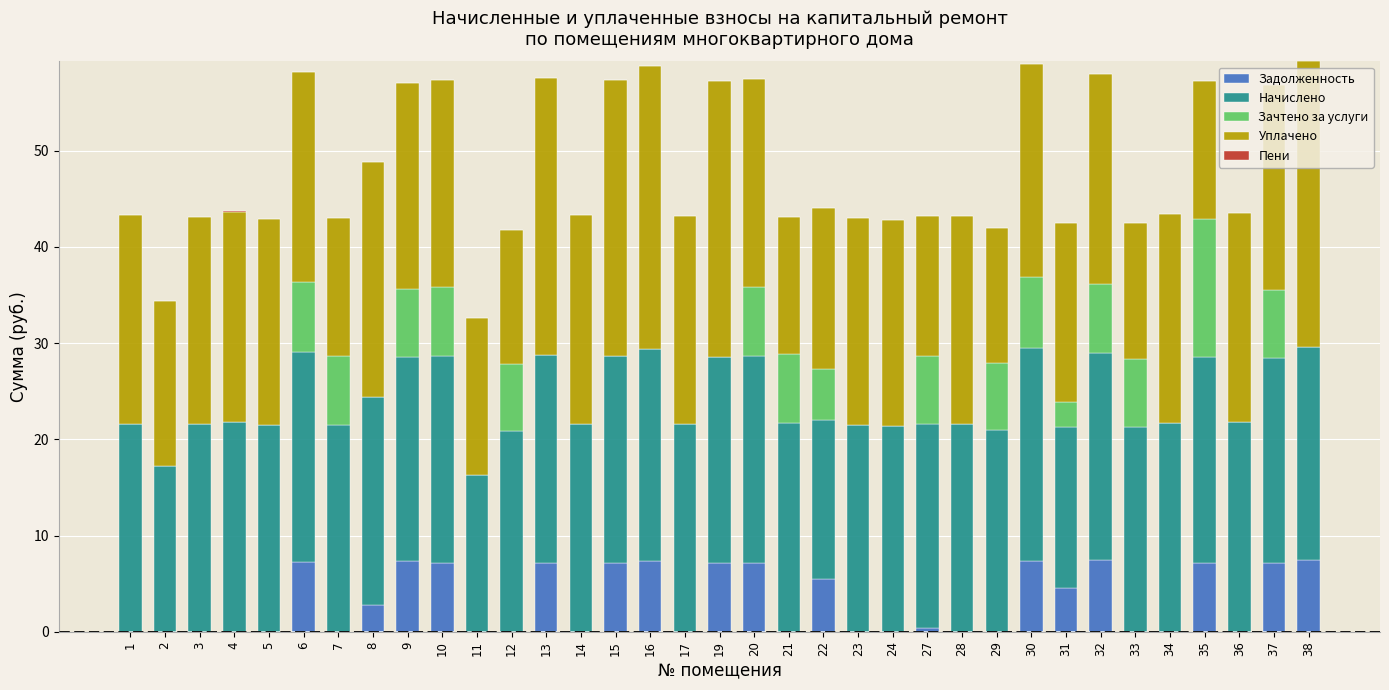

The Задолженность series shows 4.7 at 12. True or false?

False